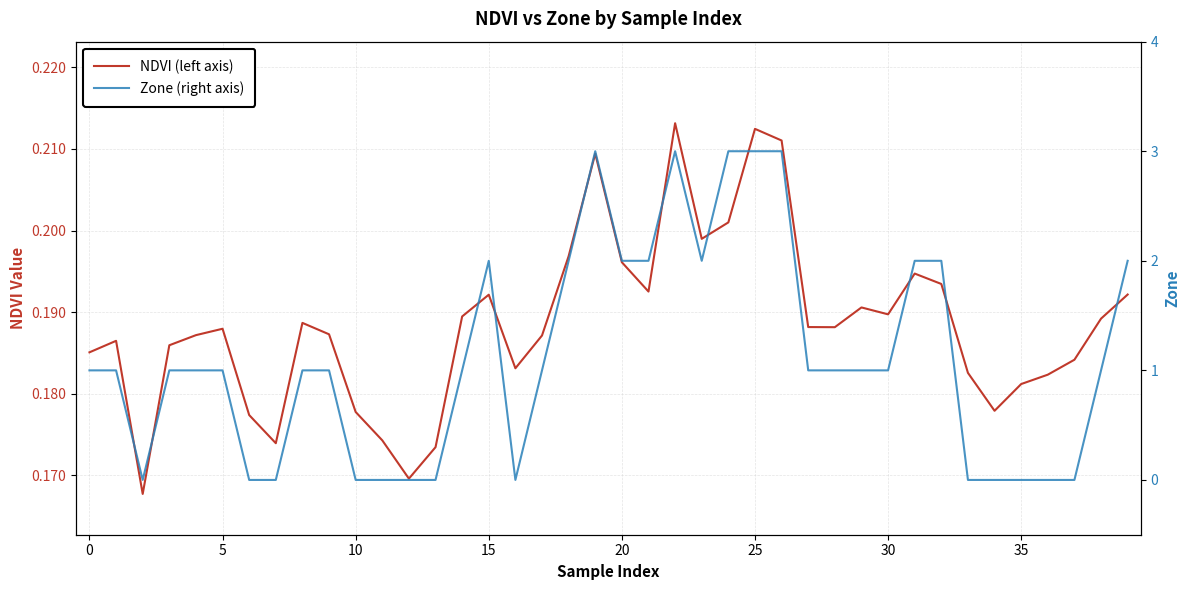

Which series has the widest spread of values?

Zone (right axis)